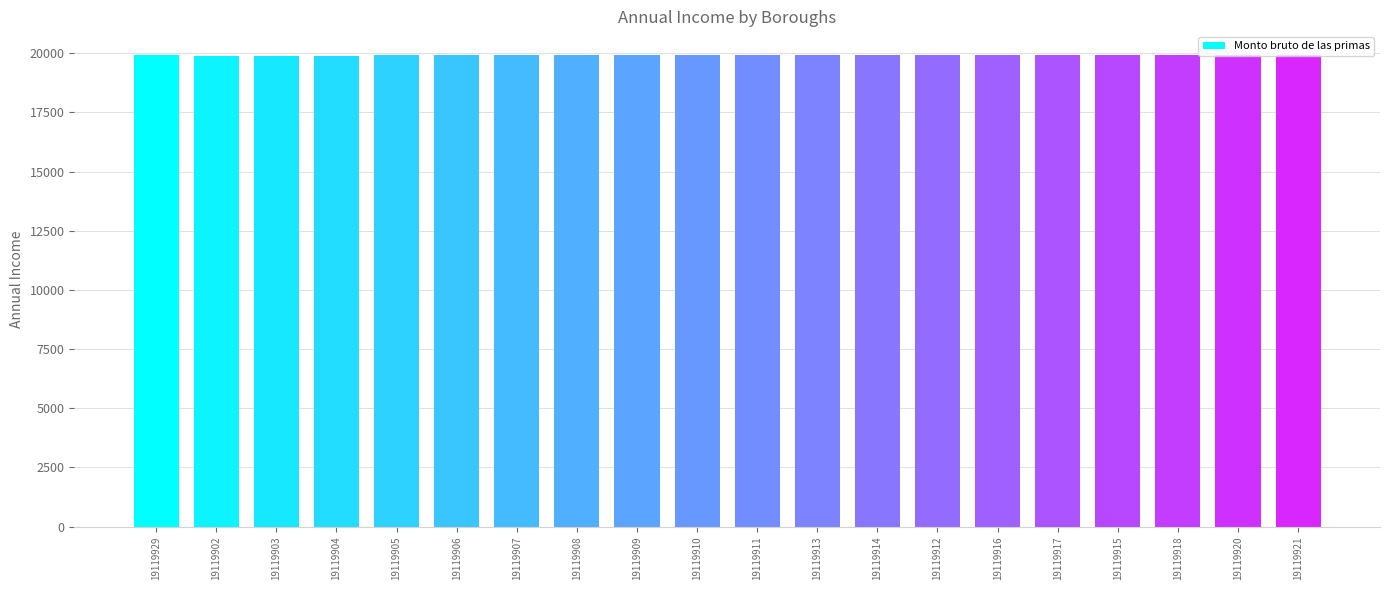

How many distinct data groups are displayed?

1